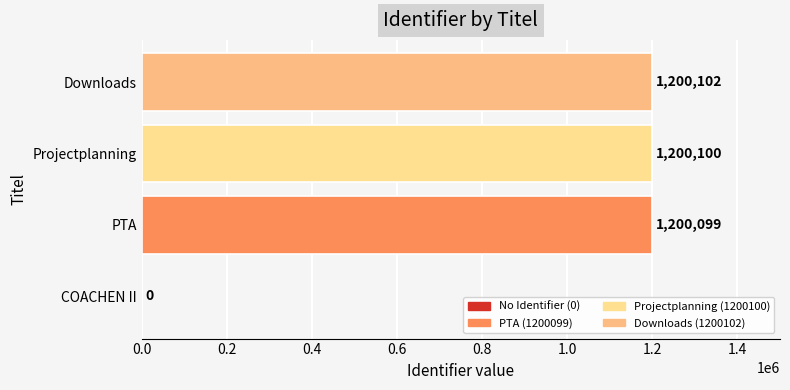

What is the sum of all values?

3600301